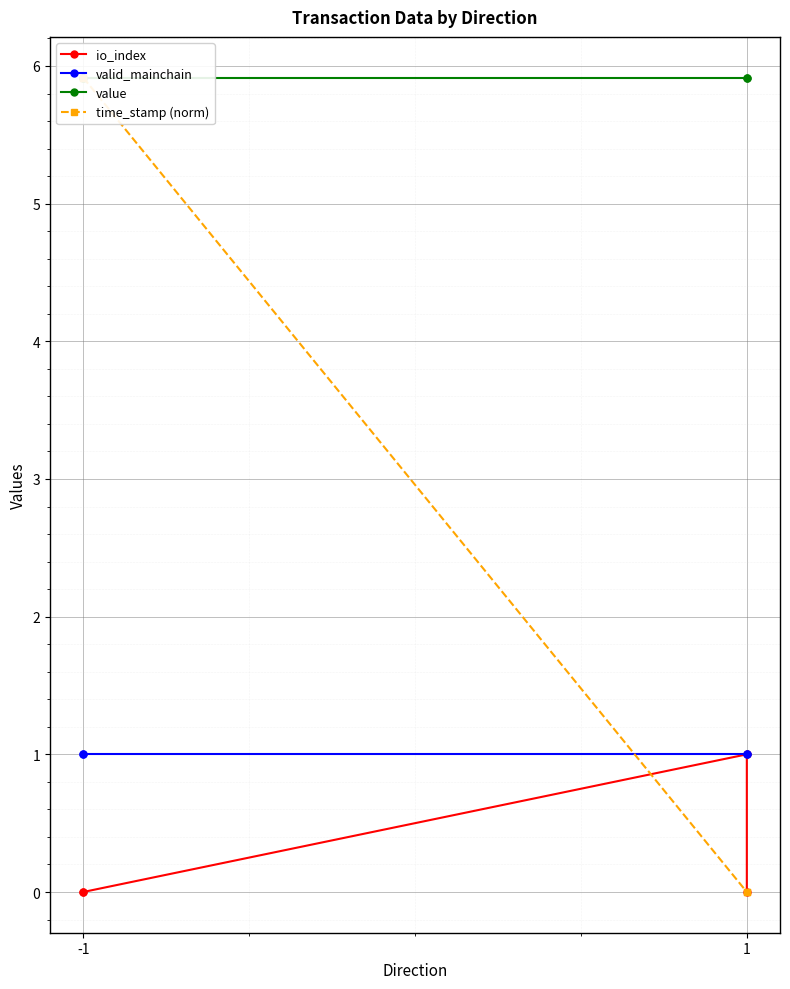

The value of valid_mainchain at -1 is 0.6. True or false?

False